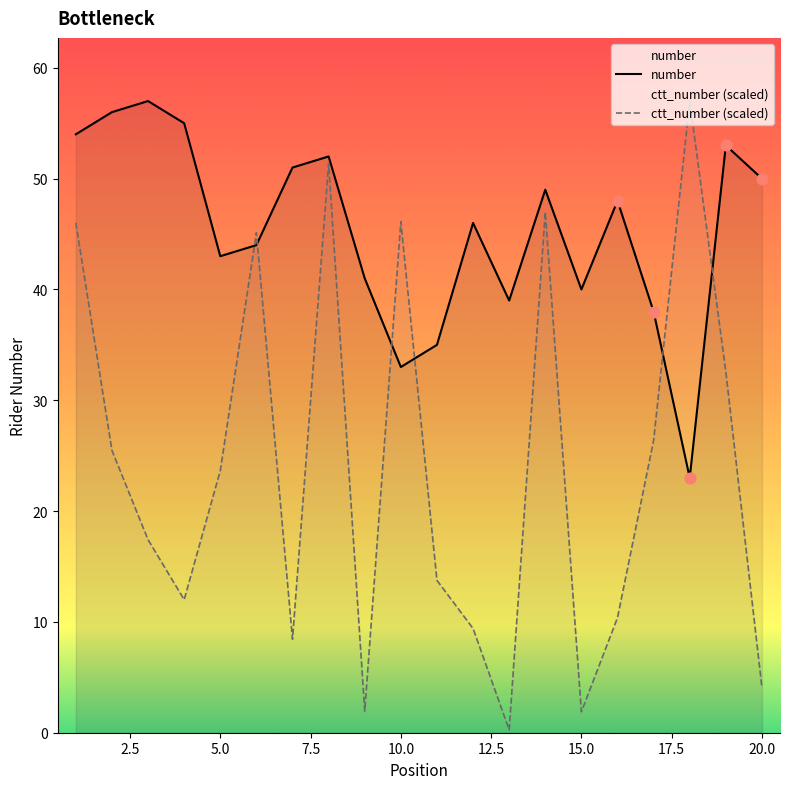

Is the value of ctt_number at 8 greater than the value of number at 4?

No